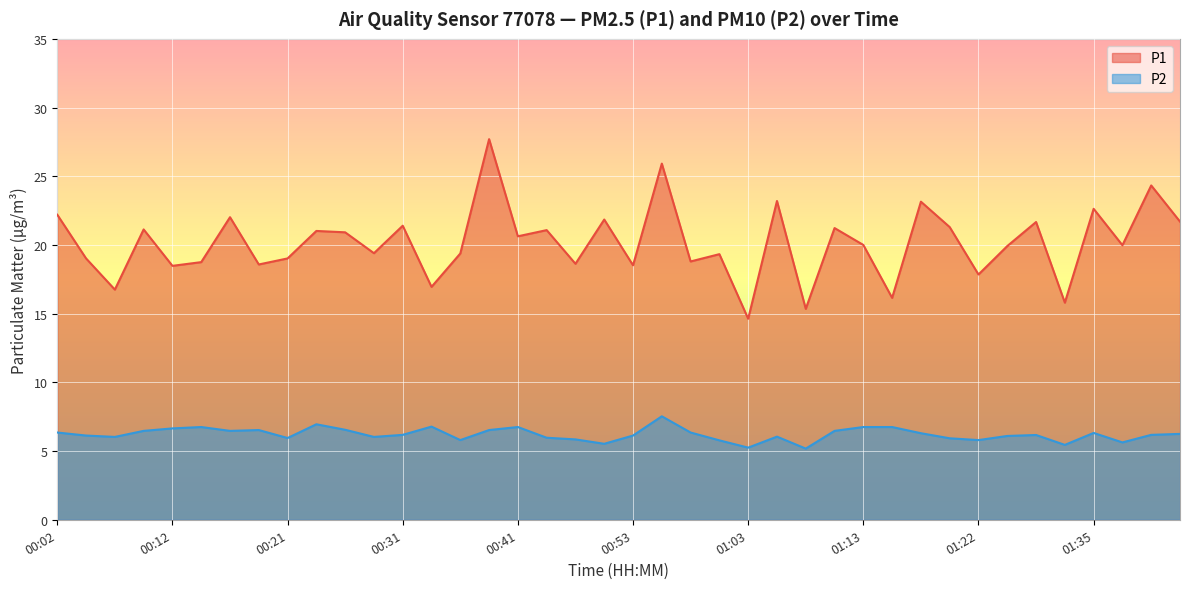

True or false: P1 and P2 intersect in this chart.

False